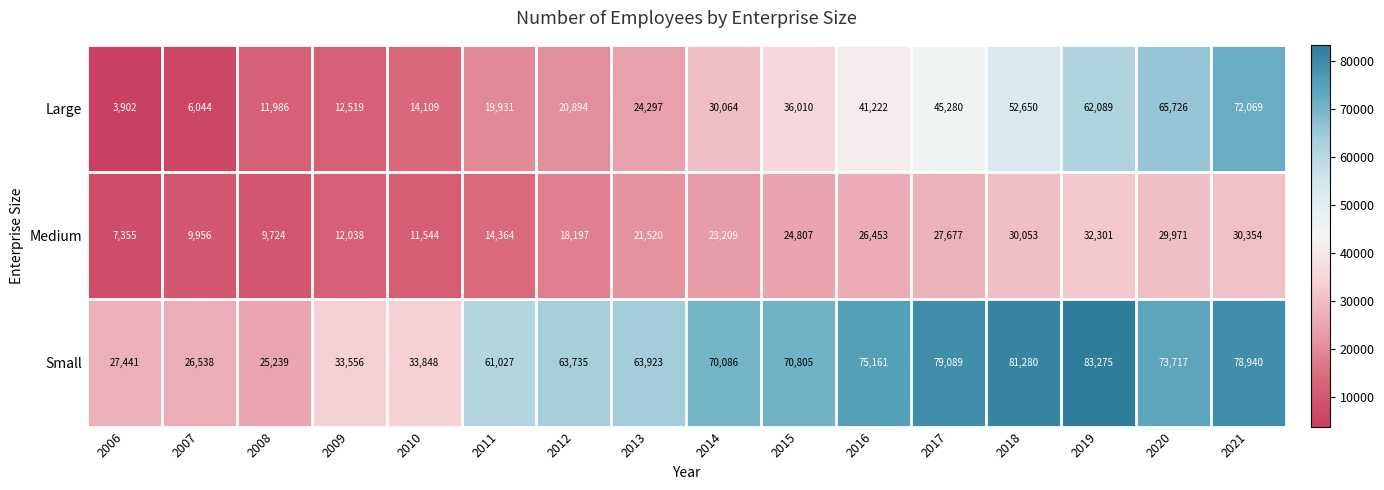

The value of Small at 2017 is 79089. True or false?

True